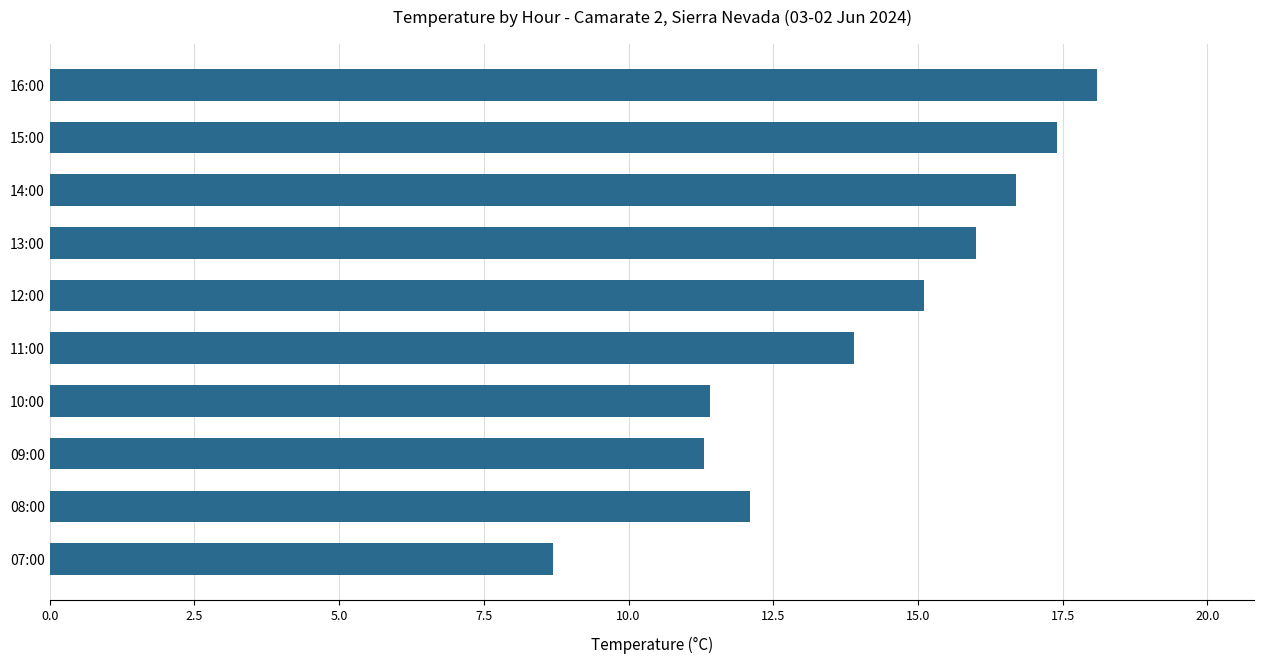

What is the label of the 8th bar from the top?

09:00